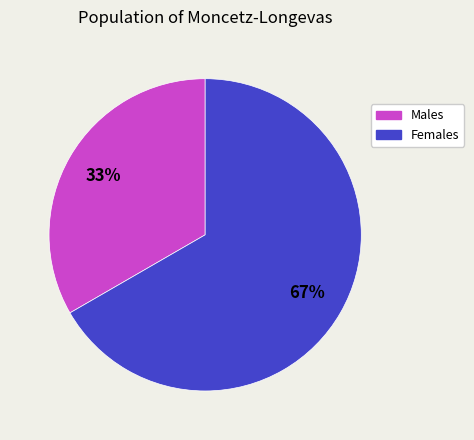

What percentage is the Females slice, to the nearest percent?

67%